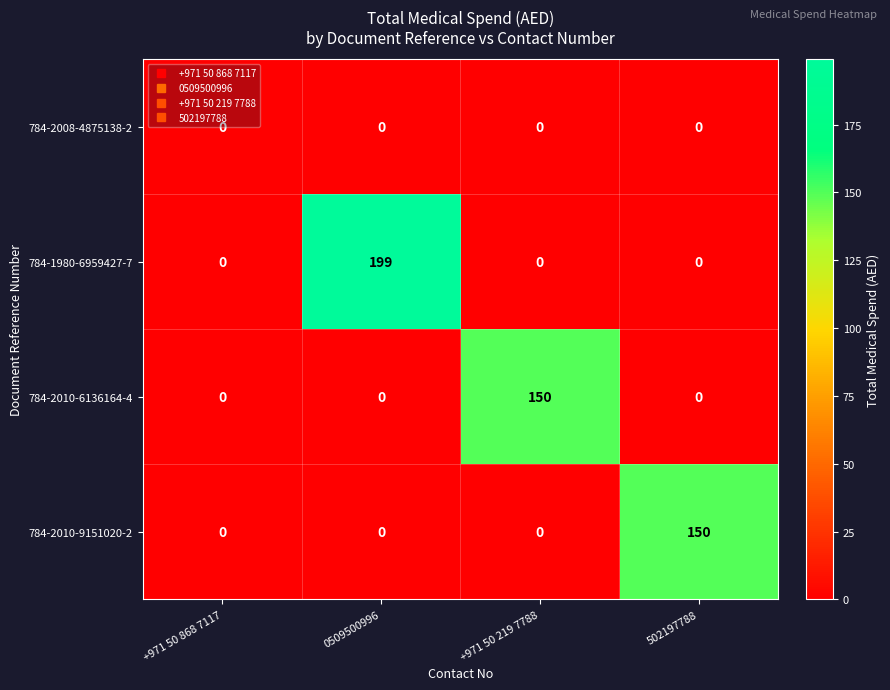

What is the highest value of the 784-1980-6959427-7 series?

199